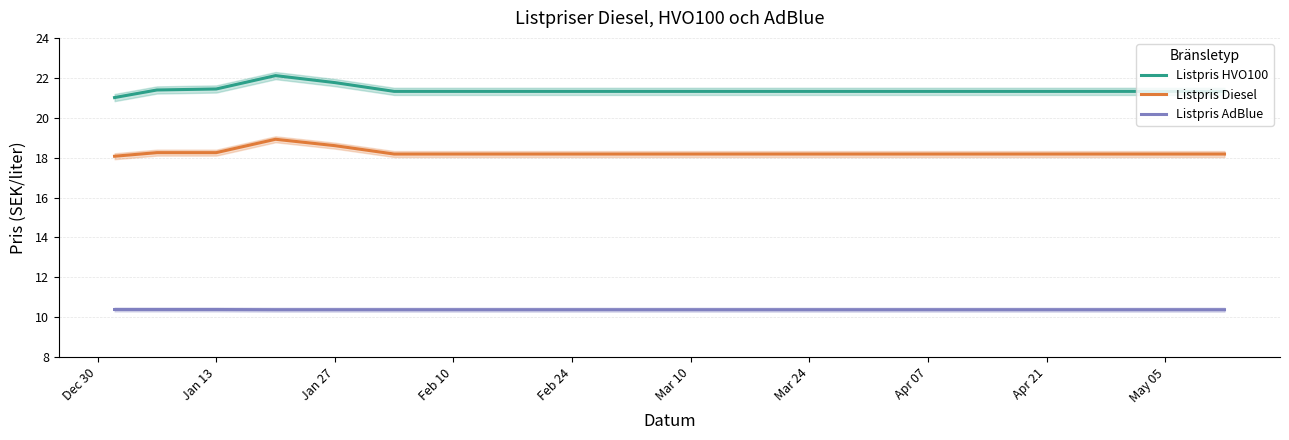

True or false: Listpris Diesel and Listpris AdBlue cross at least once.

False